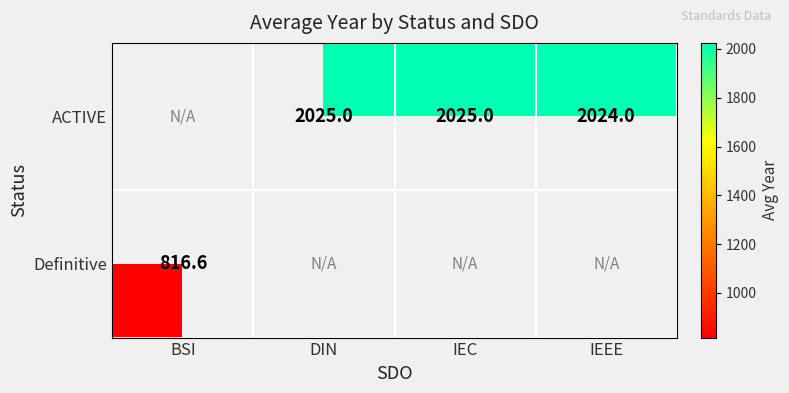

The ACTIVE series shows 2025.0 at IEC. True or false?

True